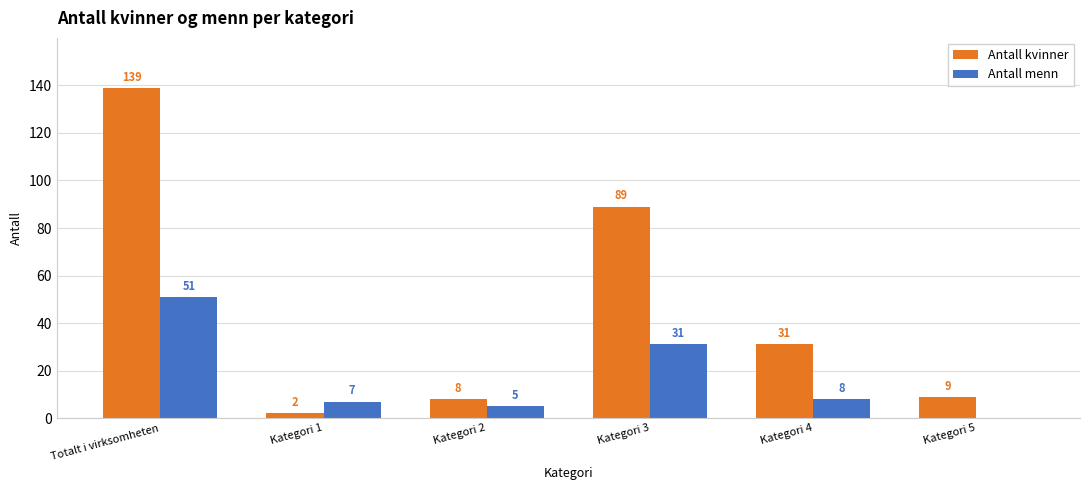

Between Totalt i virksomheten and Kategori 3, which series saw the biggest shift?

Antall kvinner